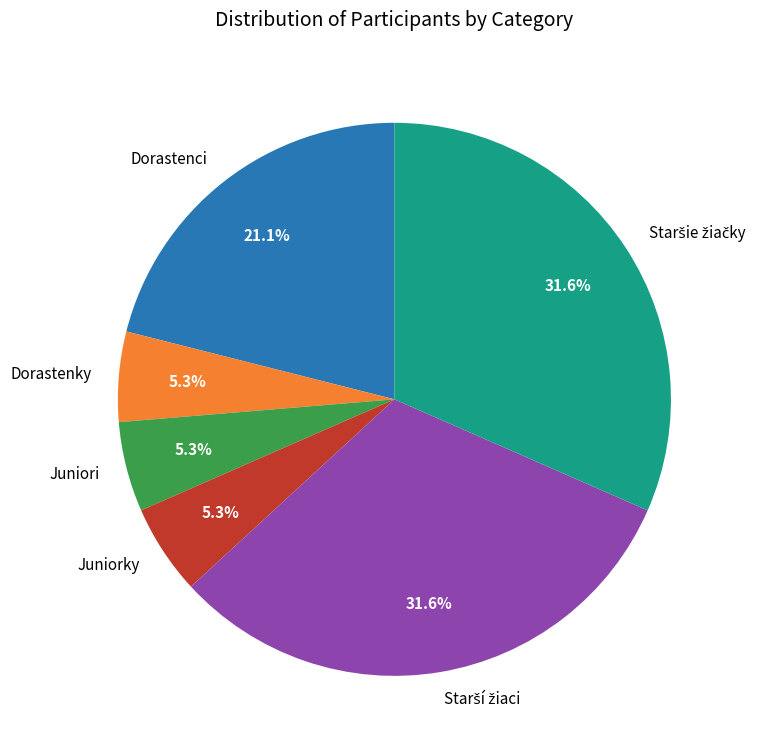

How many slices are in this pie chart?

6